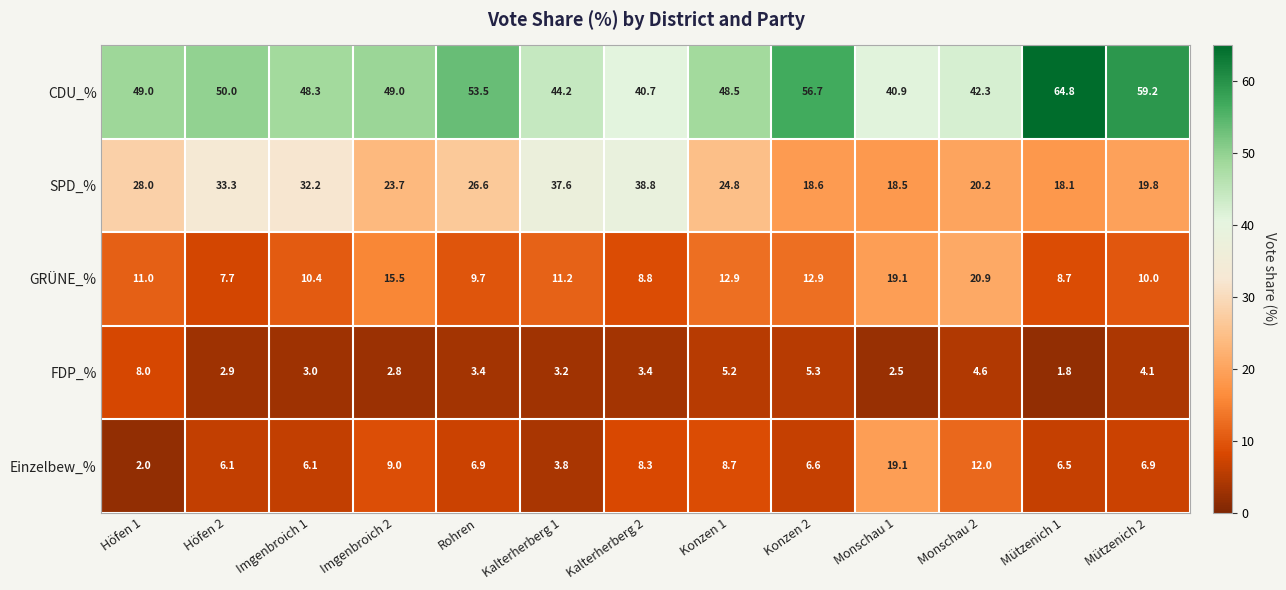

What is the difference between the second highest and minimum values in the SPD_% series?

19.5